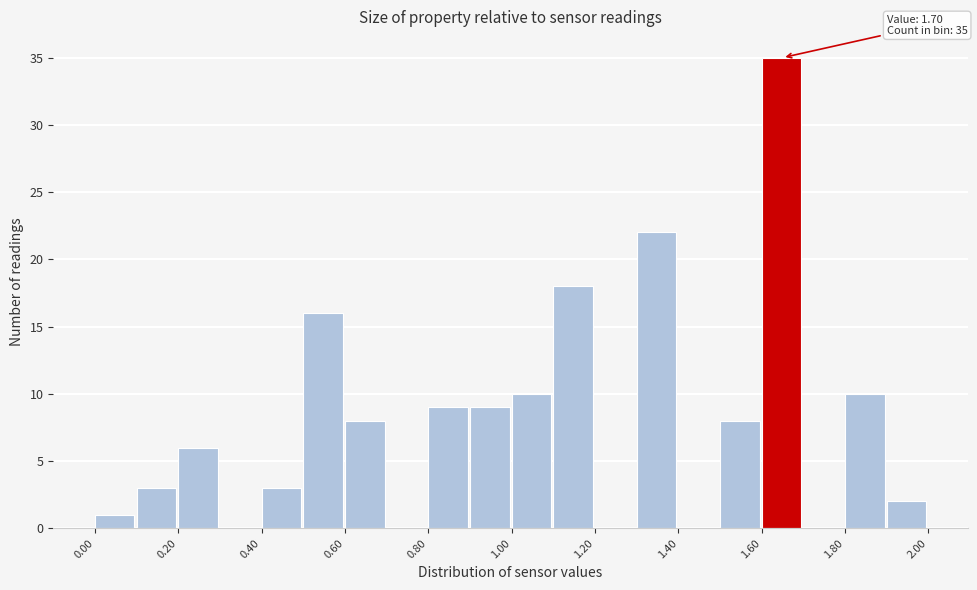

Over which range of the x-axis is the bar tallest?

1.6 to 1.7